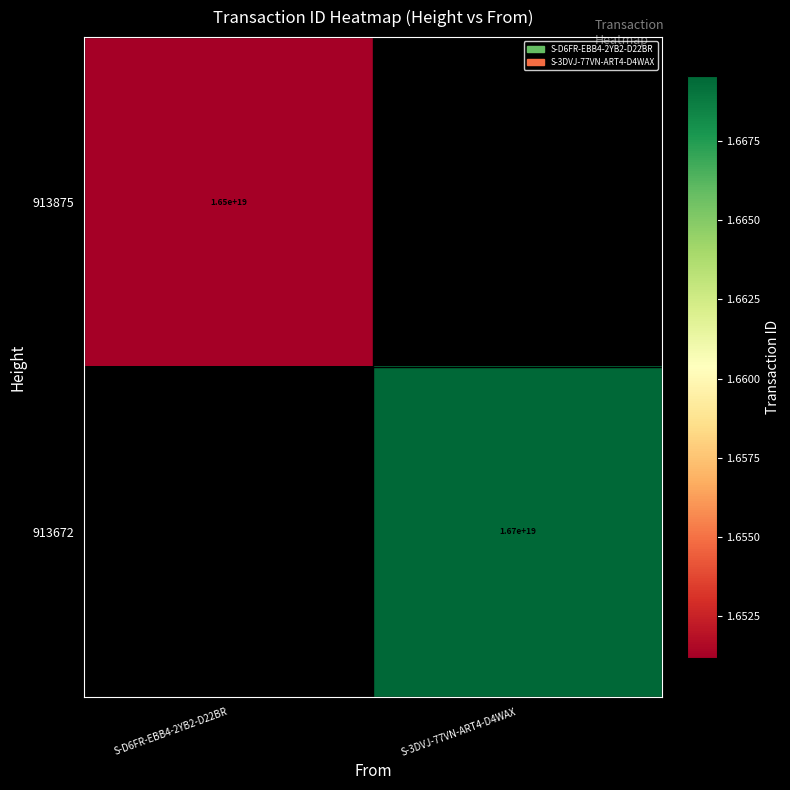

The value of 913672 at S-3DVJ-77VN-ART4-D4WAX is 5688489281206702080. True or false?

False